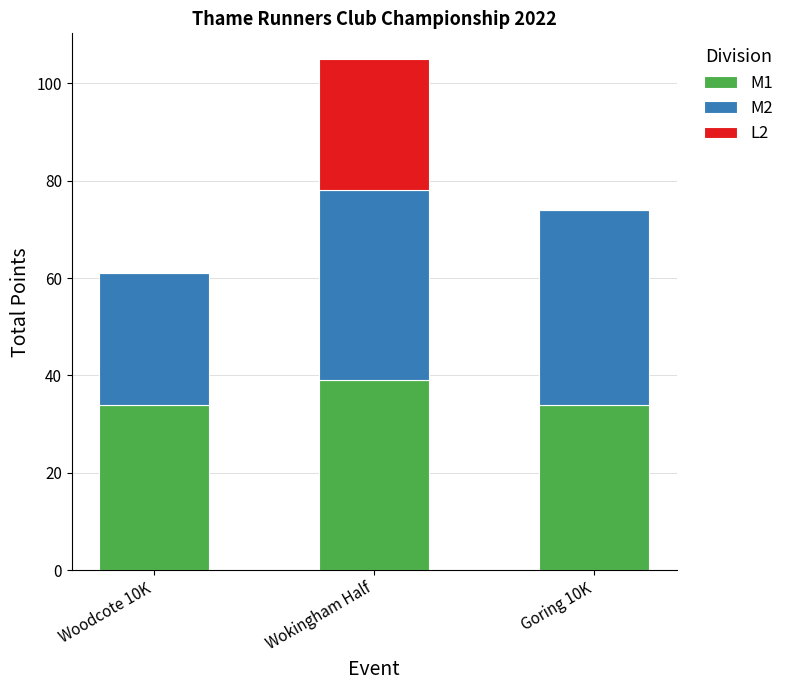

Is it true that M1 equals 8 at Woodcote 10K?

False